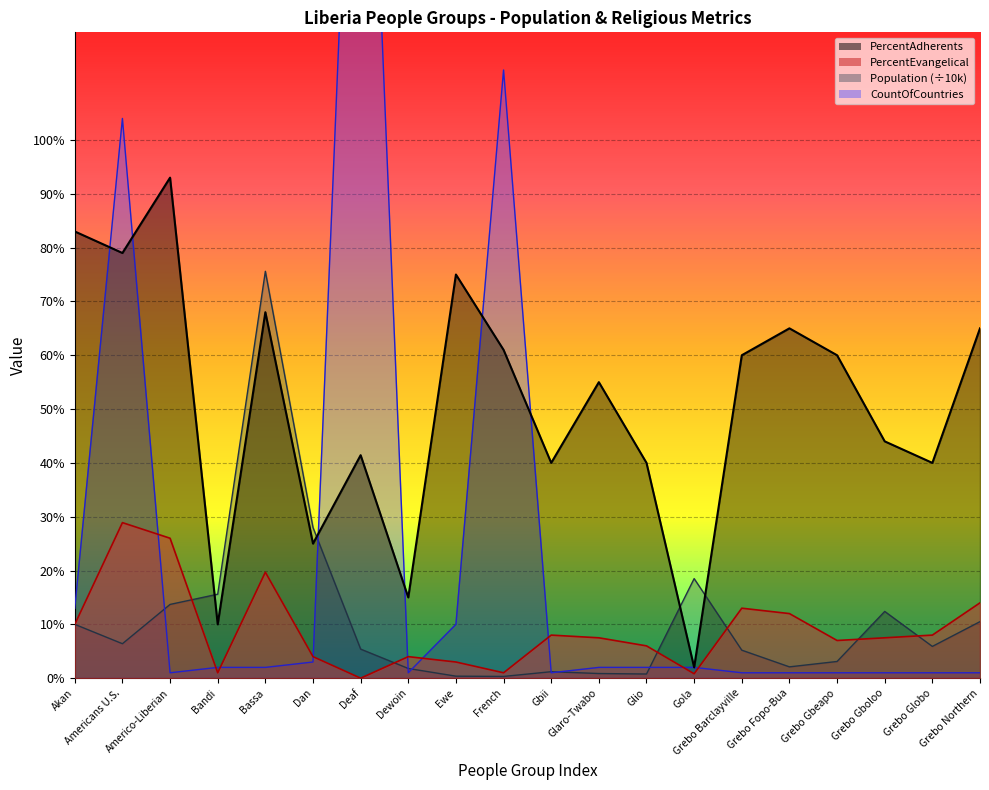

How many intersections are there between Population_line and PercentEvangelical_line?

6